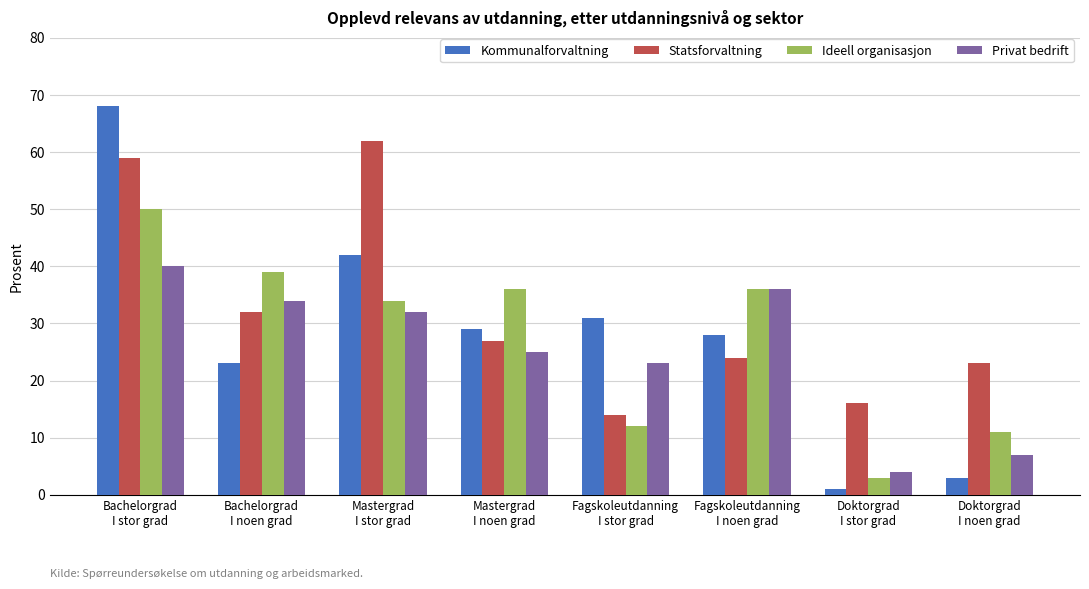

Count the number of data series in this chart.

4